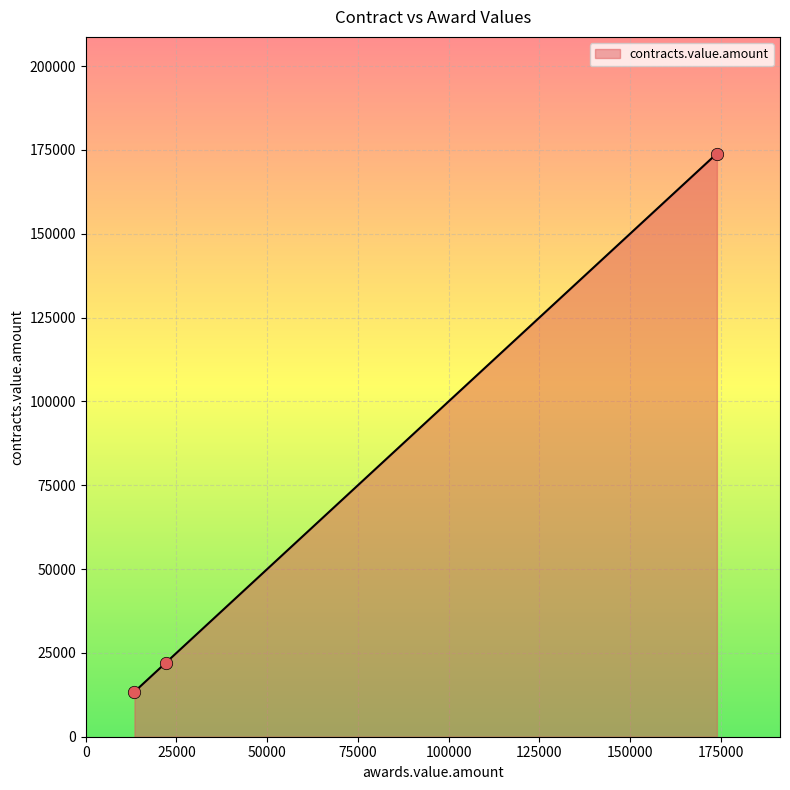

Approximately how many times larger is the value at 21982.76 compared to 173917.44?

0.1